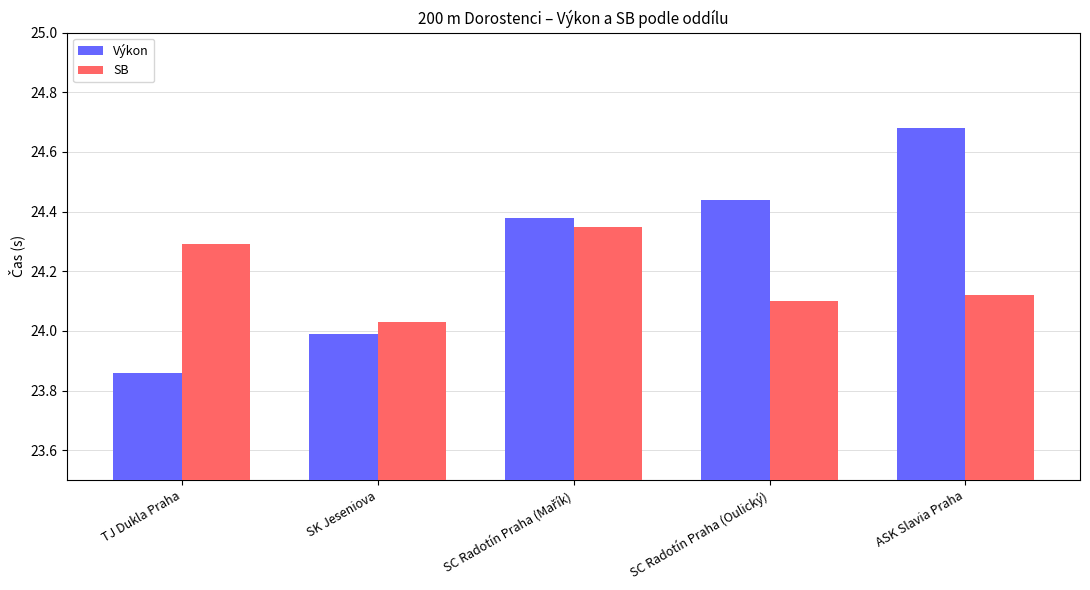

What position from the right is SK Jeseniova?

4